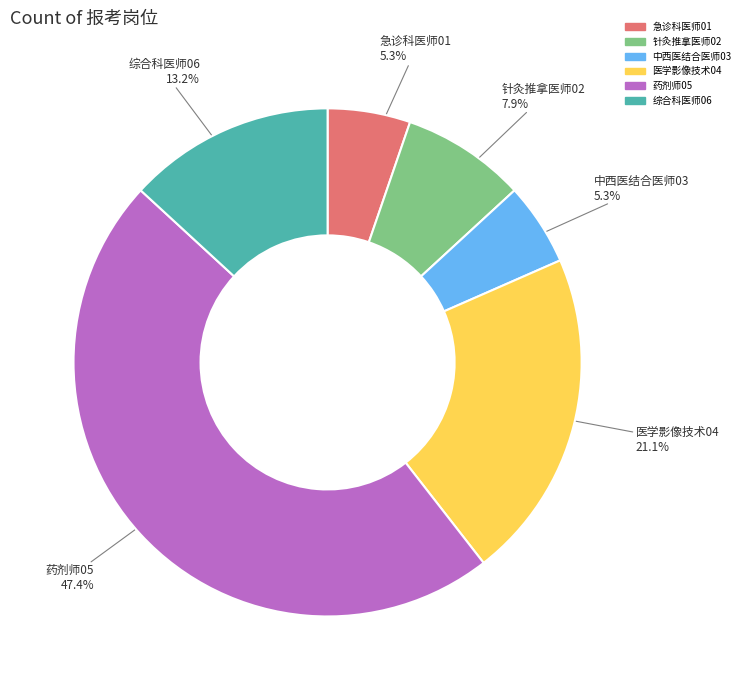

How many slices are in this pie chart?

6